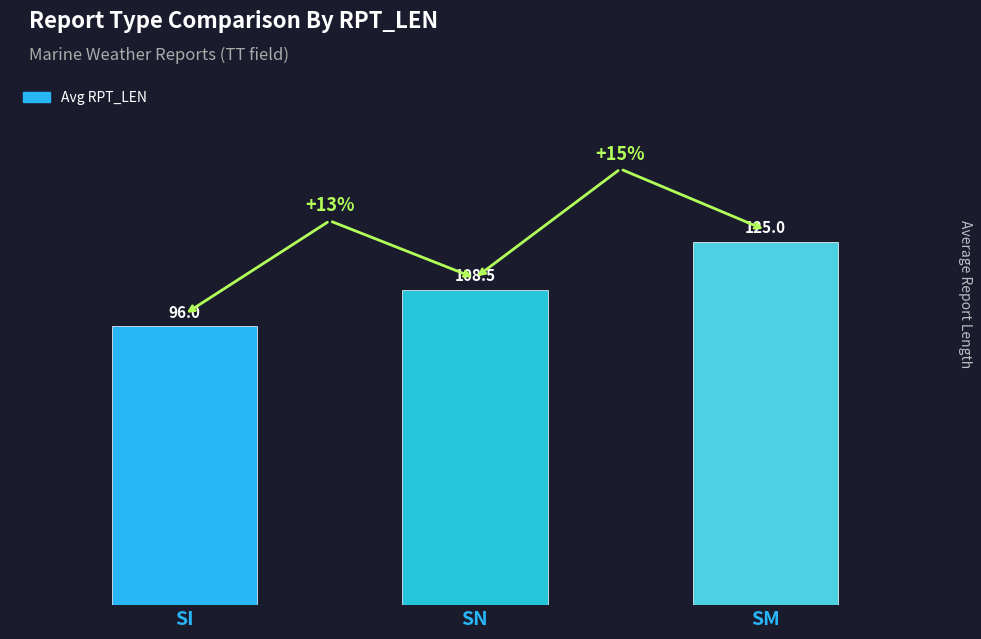

What is the minimum value shown in the chart?

96.0